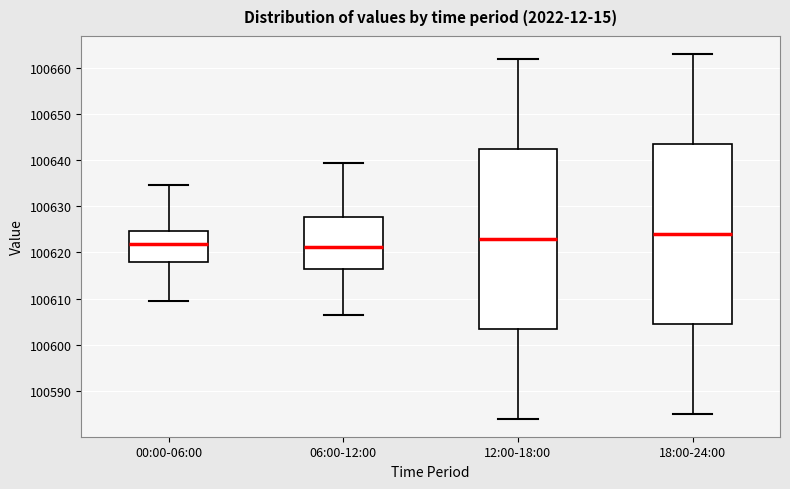

Reading left to right, transcribe this box plot: for each box, give where its median line is, the range the box spans, and where its two whiskers end, as read against the y-axis. The values are not printed on the chart, so give them approximately, as read against the axis.

00:00-06:00: median 100622, box 100618 to 100625, whiskers 100609 to 100635
06:00-12:00: median 100621, box 100616 to 100628, whiskers 100607 to 100640
12:00-18:00: median 100623, box 100604 to 100643, whiskers 100584 to 100662
18:00-24:00: median 100624, box 100605 to 100644, whiskers 100585 to 100663